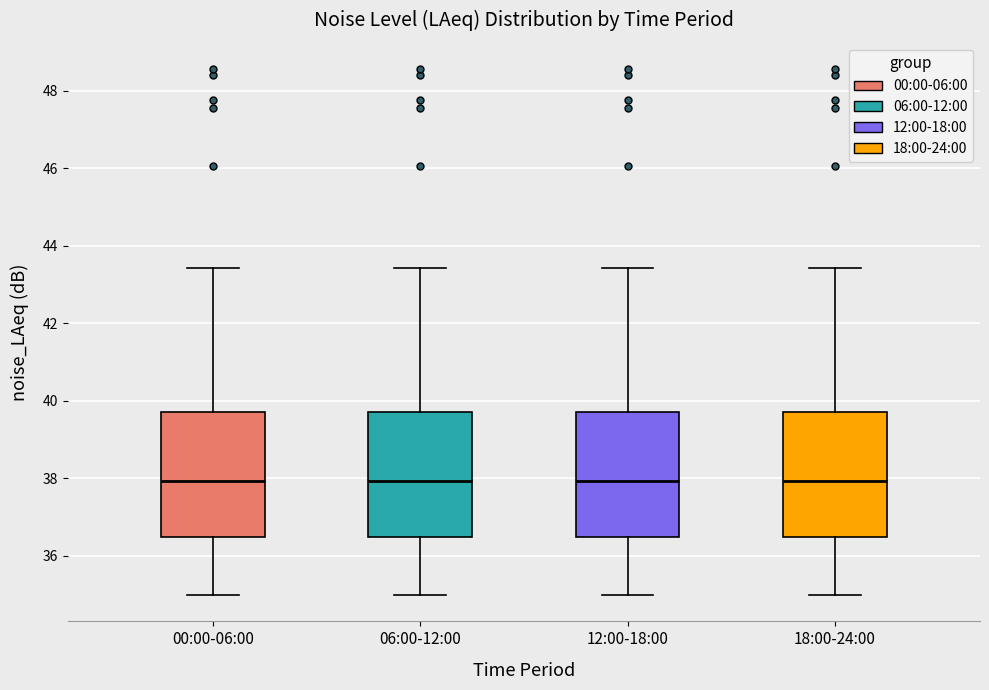

Reading left to right, transcribe this box plot: for each box, give where its median line is, the range the box spans, and where its two whiskers end, as read against the y-axis. The values are not printed on the chart, so give them approximately, as read against the axis.

00:00-06:00: median 38.0, box 36.4 to 39.8, whiskers 35.0 to 43.4
06:00-12:00: median 38.0, box 36.4 to 39.8, whiskers 35.0 to 43.4
12:00-18:00: median 38.0, box 36.4 to 39.8, whiskers 35.0 to 43.4
18:00-24:00: median 38.0, box 36.4 to 39.8, whiskers 35.0 to 43.4